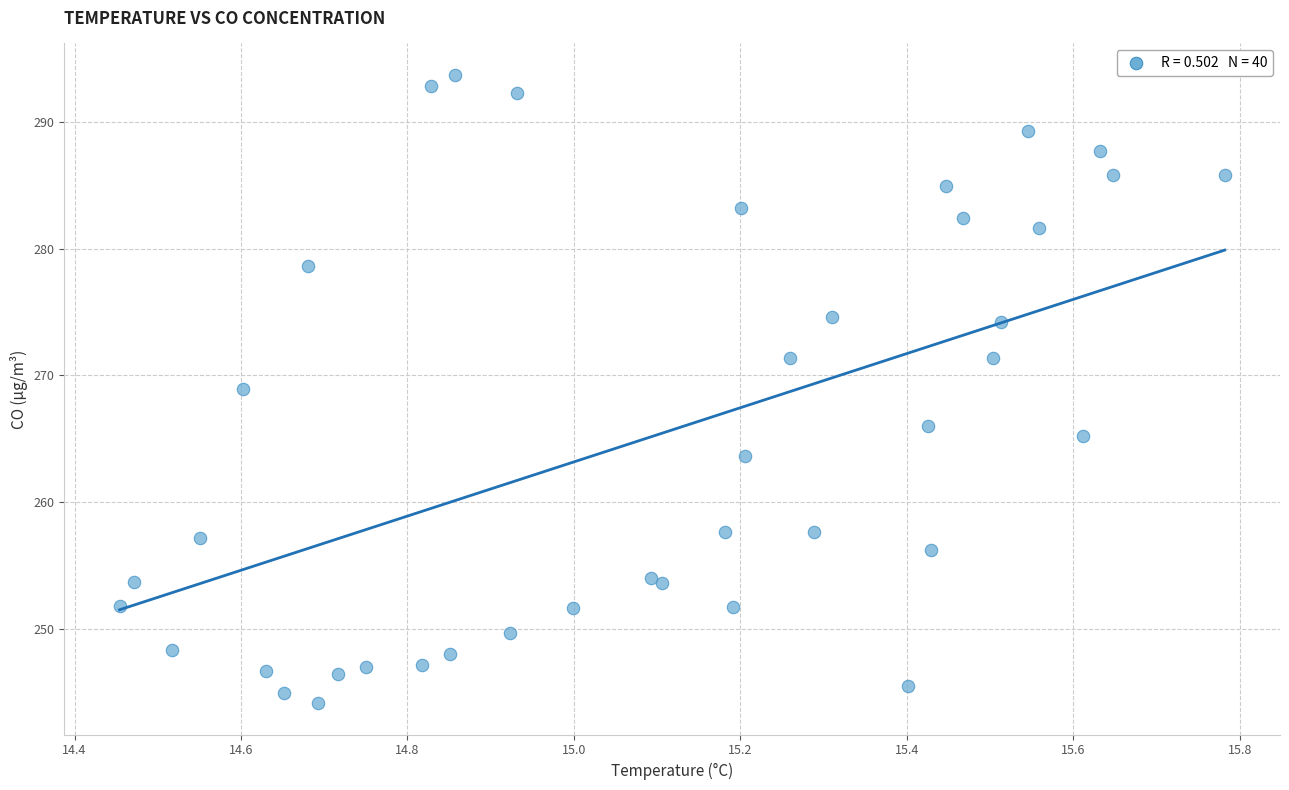

What Y value in the scatter plot is closest to 268?

268.9